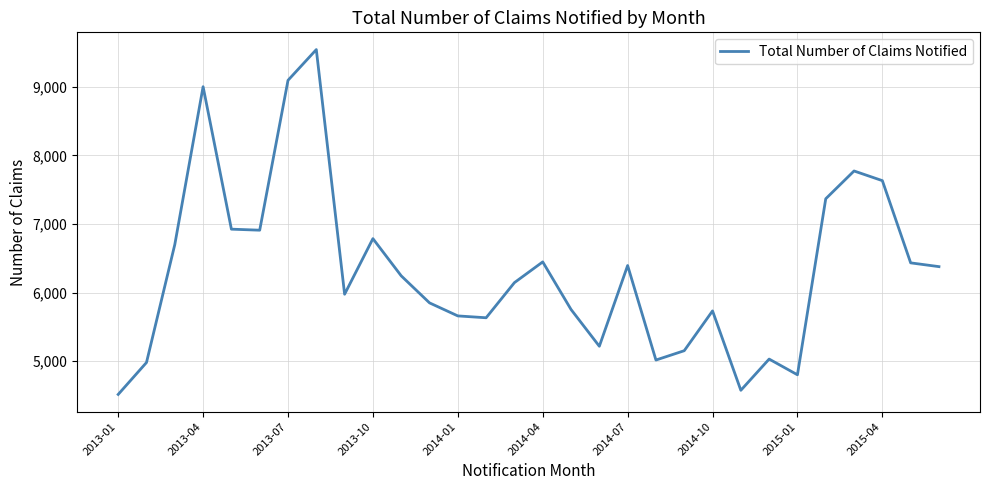

What is the greatest value displayed?

9541